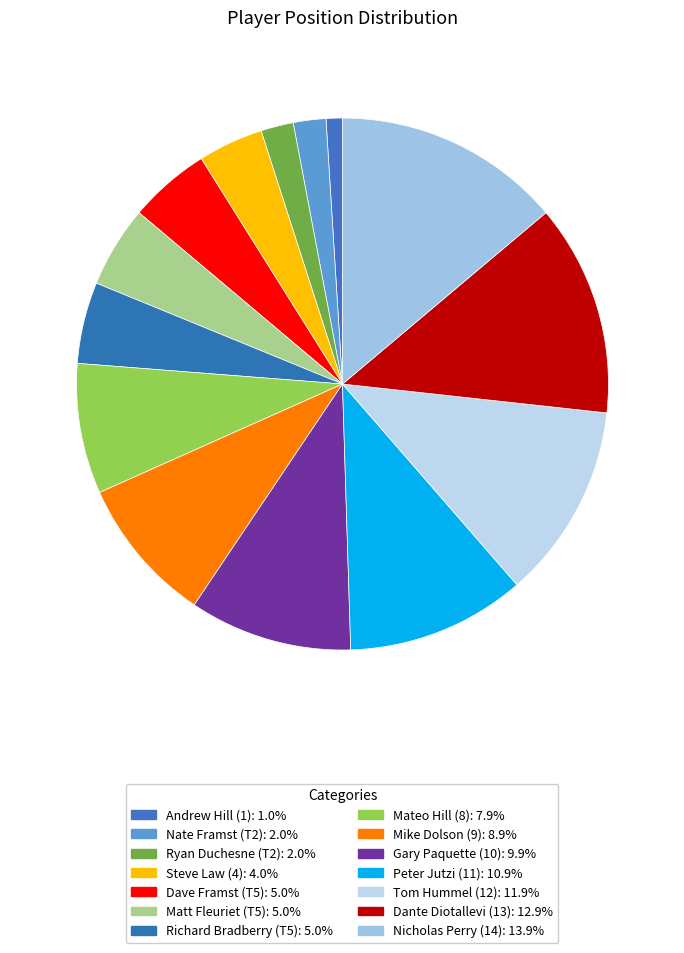

Count the number of slices in the pie.

14